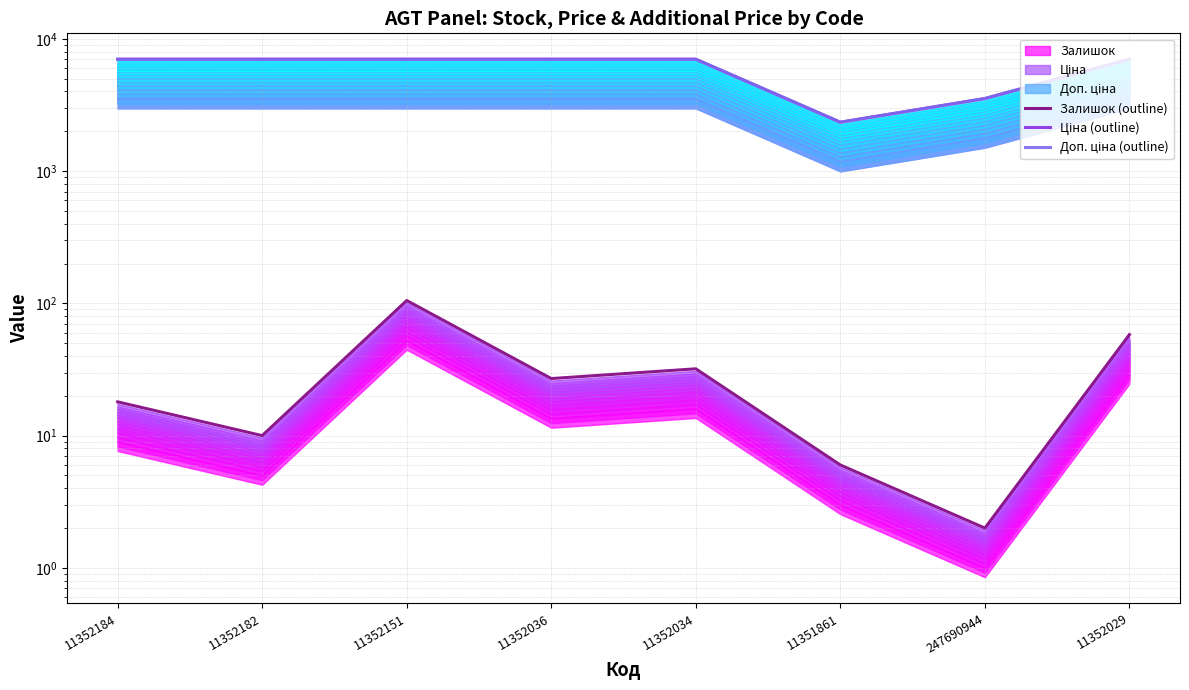

True or false: Ціна (outline) and Залишок (outline) intersect in this chart.

False